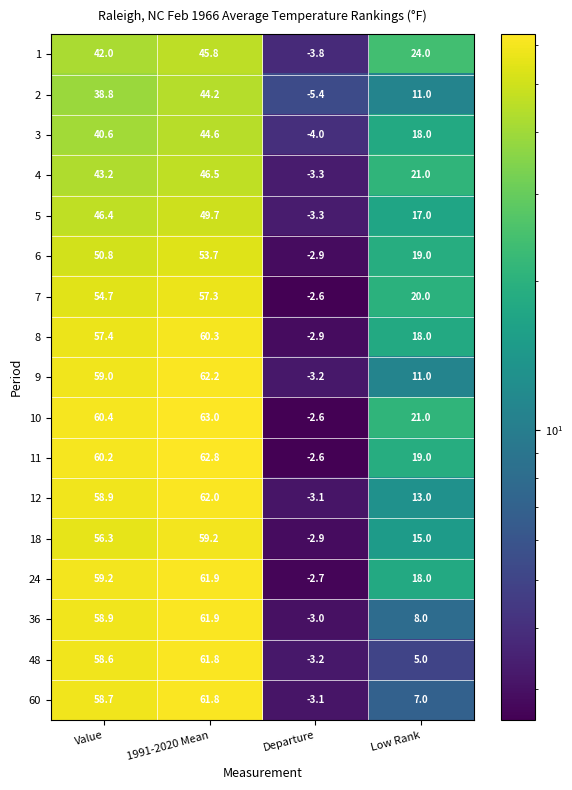

Which category has the lowest value across all series?

Departure